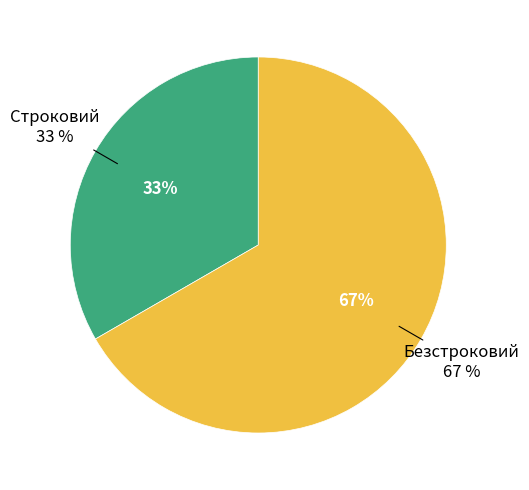

True or false: Строковий accounts for 33% of the total.

True